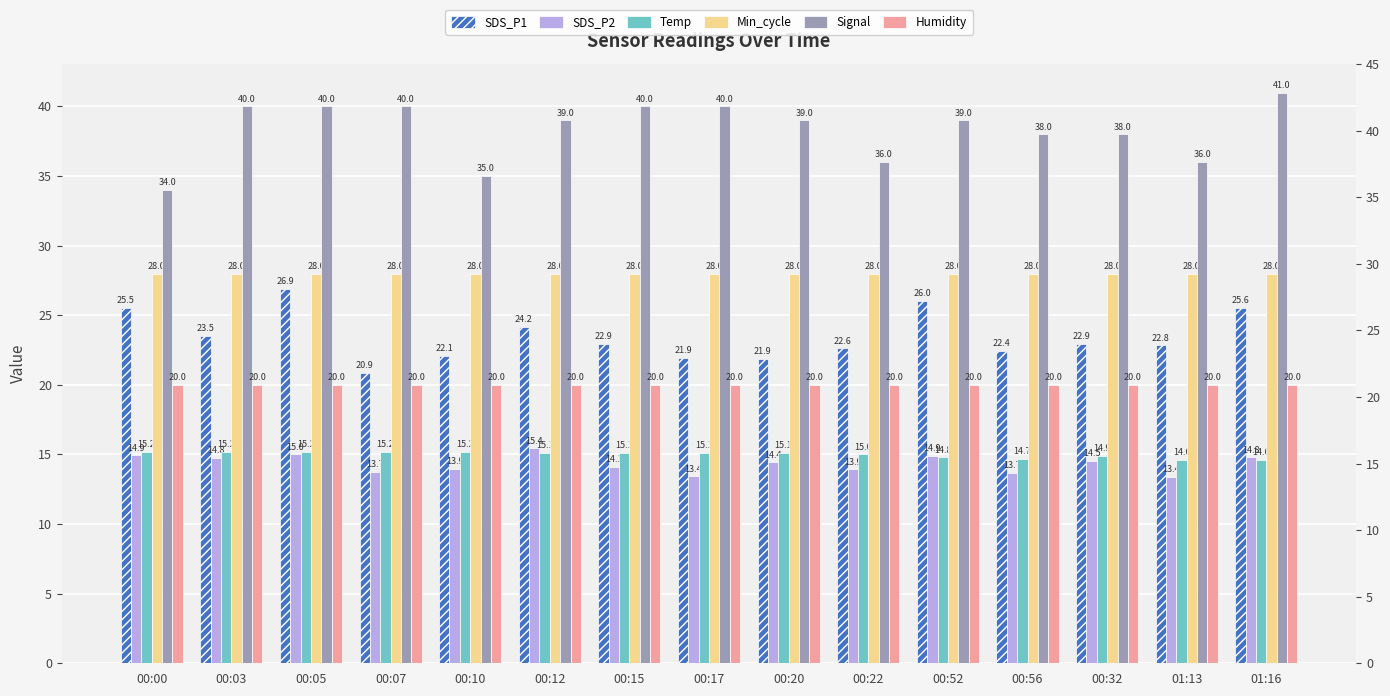

At which label is Min_cycle closest to 28?

00:00